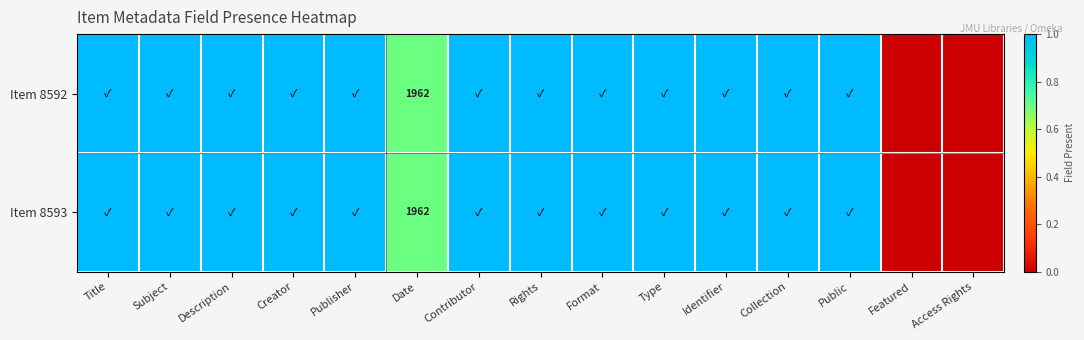

Rank the series at Type from lowest to highest value.

Item 8592, Item 8593